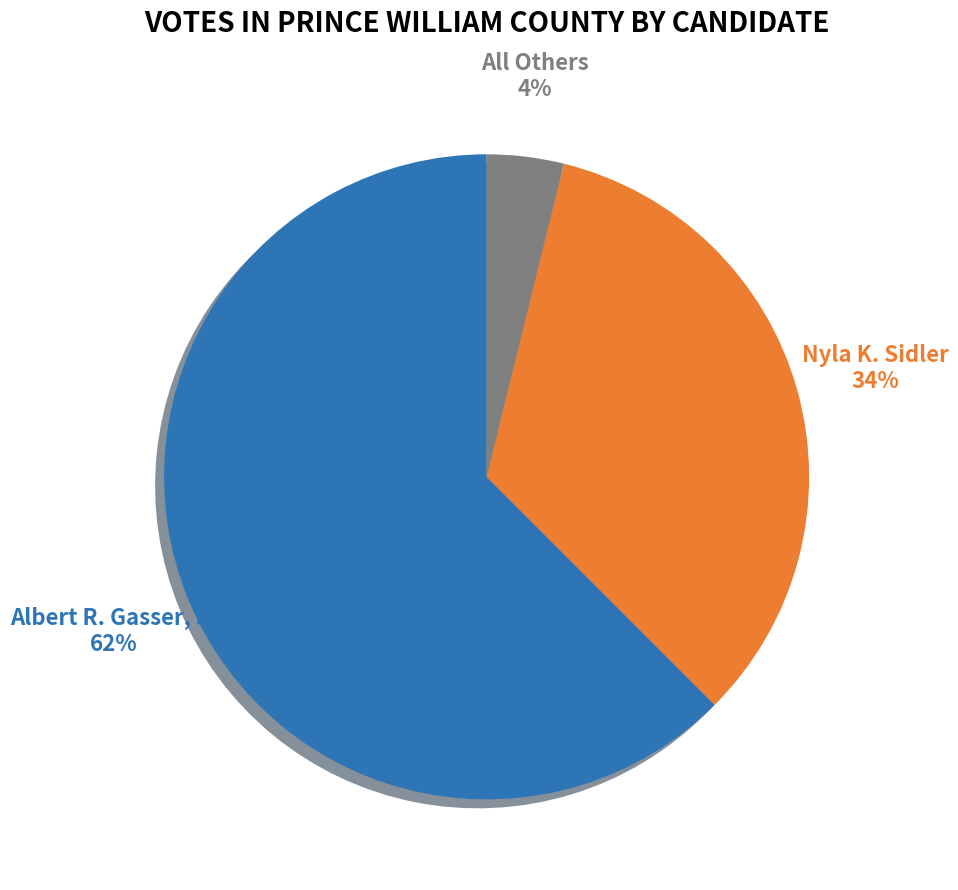

To the nearest percent, what is the average slice percentage?

33%